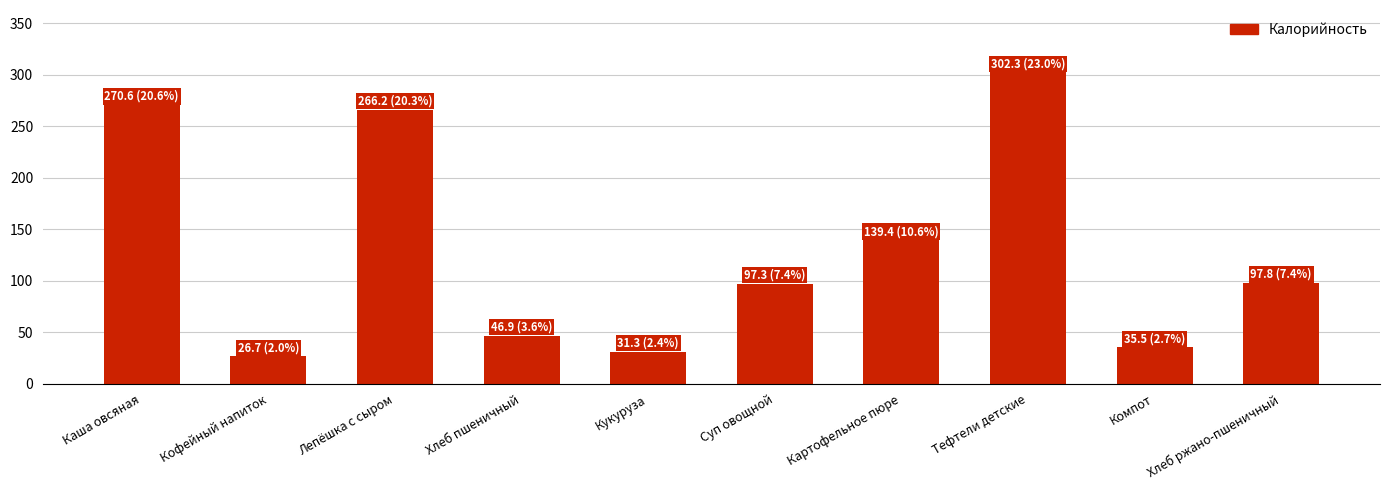

What is the difference between the maximum and minimum values?

275.6